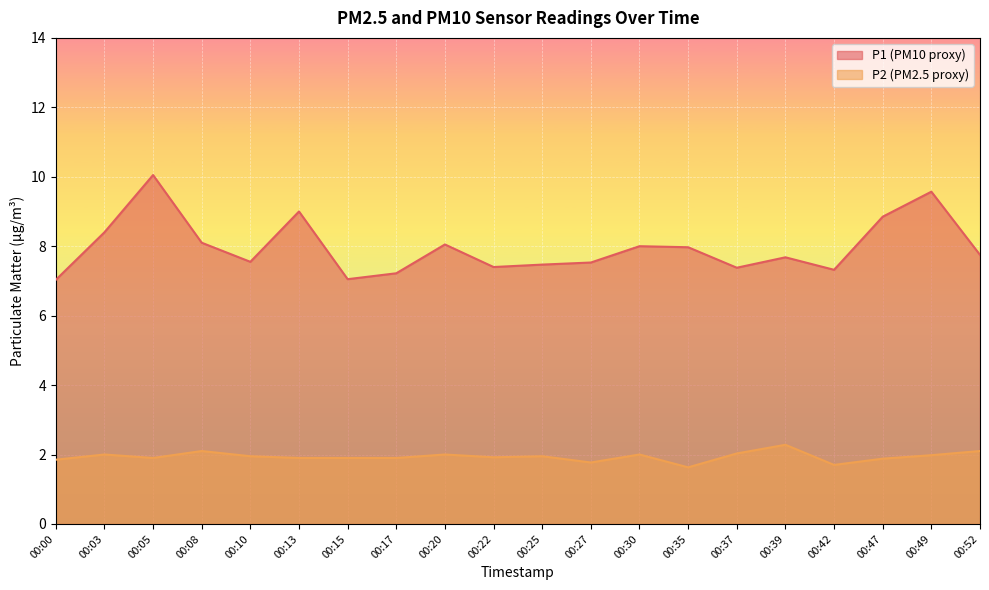

How many series are shown in this chart?

2